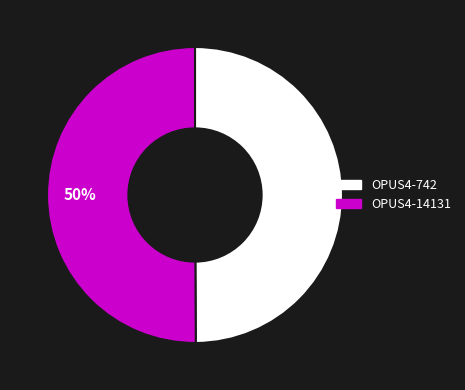

To the nearest percent, what portion does OPUS4-14131 represent?

50%